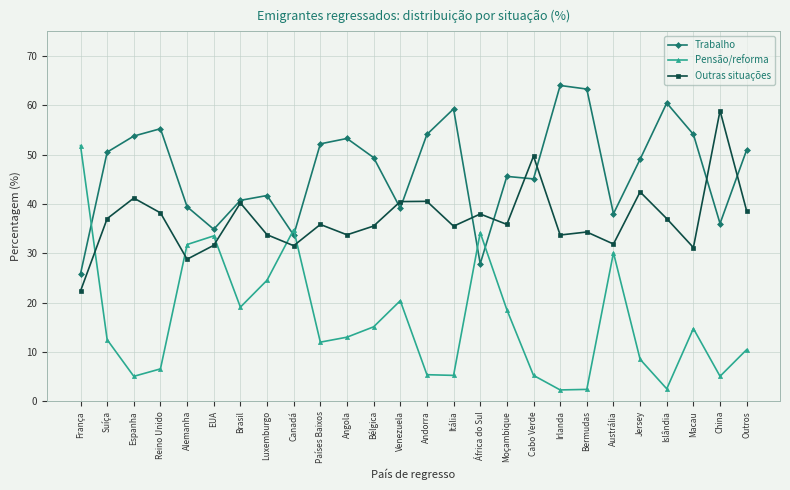

True or false: Pensão/reforma and Outras situações cross at least once.

True